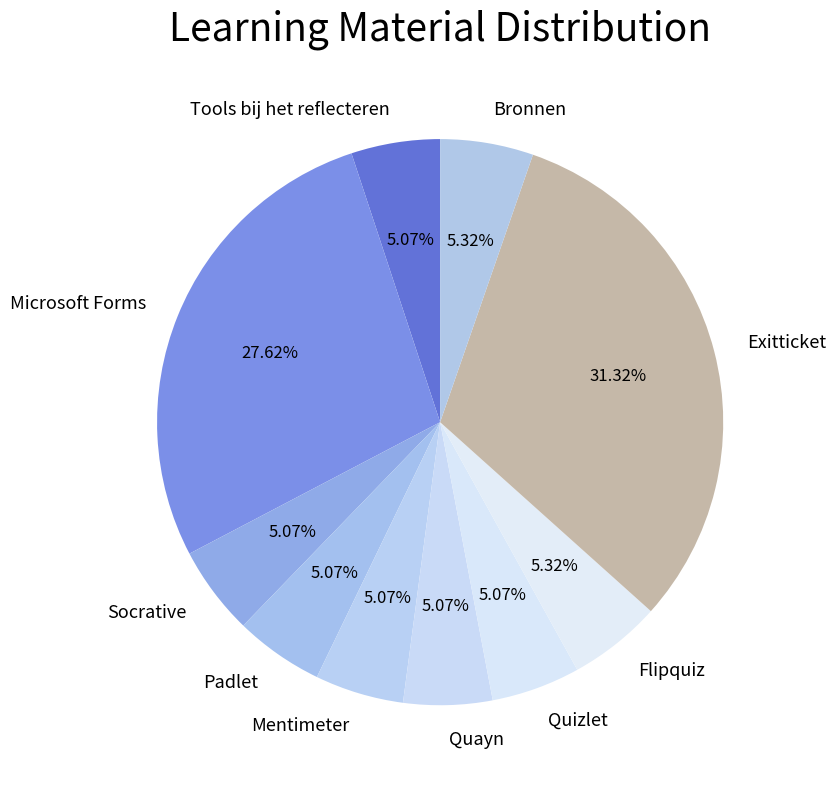

The Exitticket slice represents 31% of the pie. True or false?

True